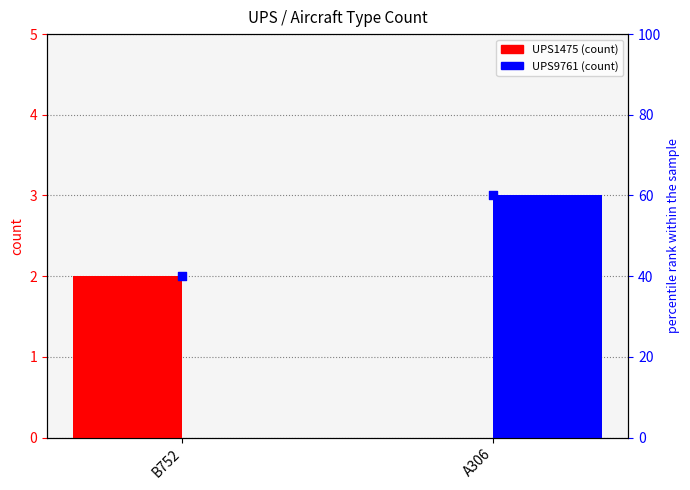

At how many categories does at least one series exceed 2?

1